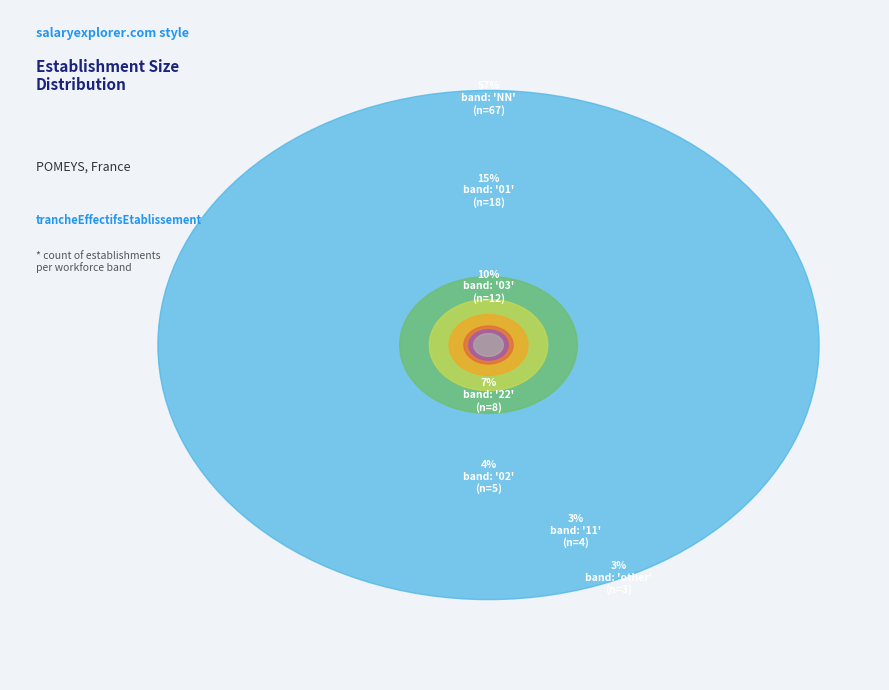

To the nearest percent, what is the combined percentage of 22 and other?

9%